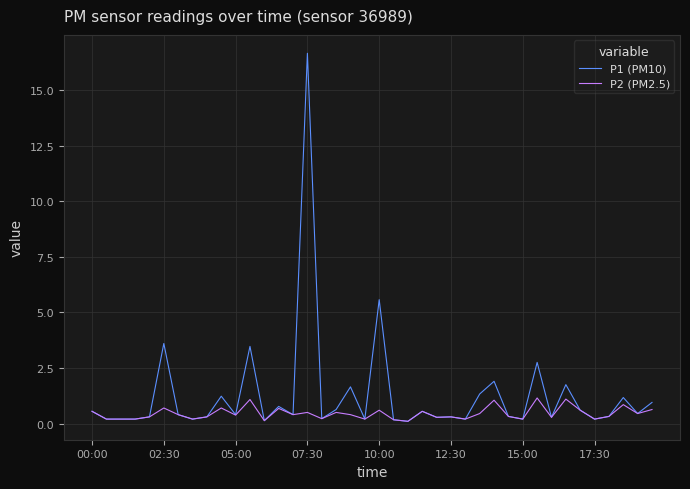

Which series has the largest total across all categories?

P1 (PM10)